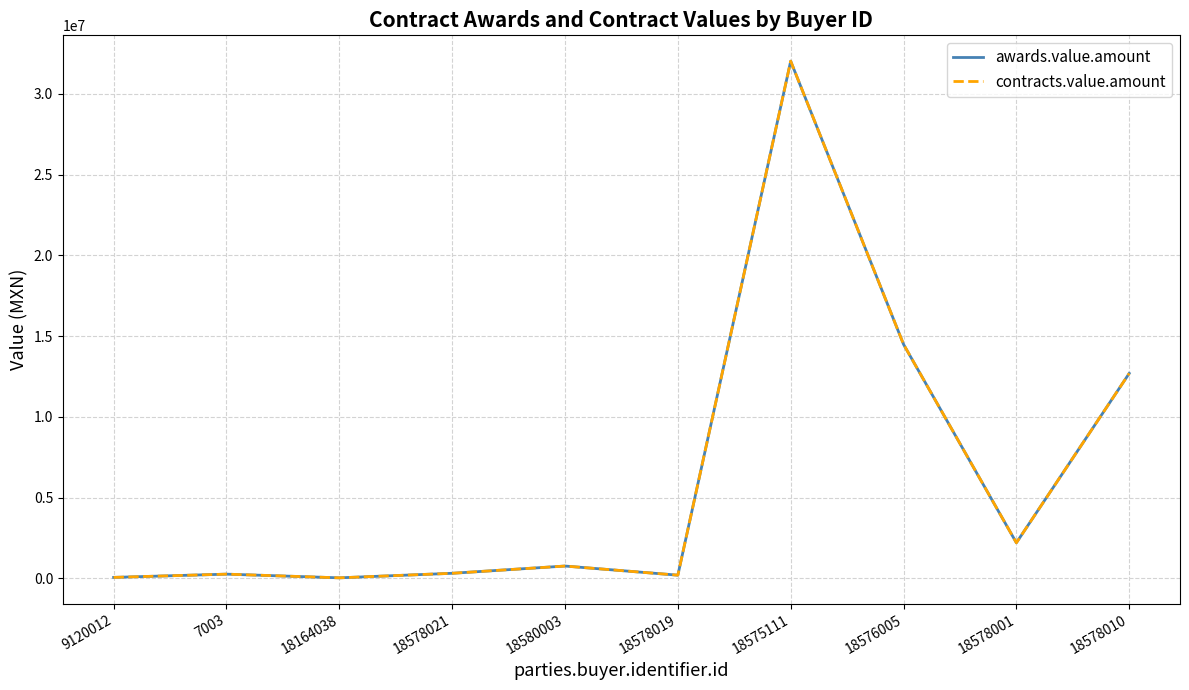

True or false: awards.value.amount and contracts.value.amount cross at least once.

False